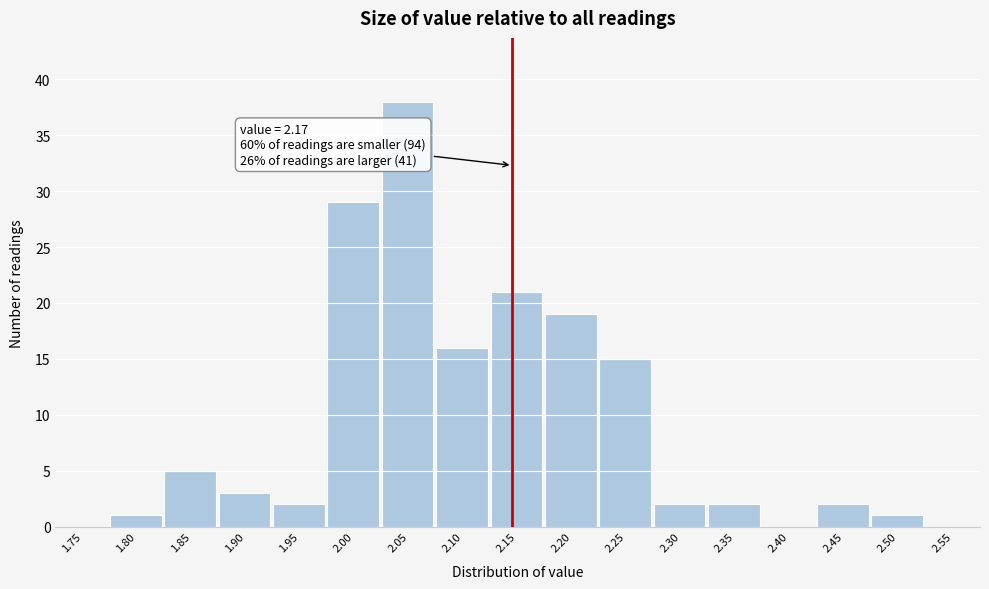

Reading left to right, transcribe all the data shown in this chart.

1.75=0	1.80=1	1.85=5	1.90=3	1.95=2	2.00=29	2.05=38	2.10=16	2.15=21	2.20=19	2.25=15	2.30=2	2.35=2	2.40=0	2.45=2	2.50=1	2.55=0